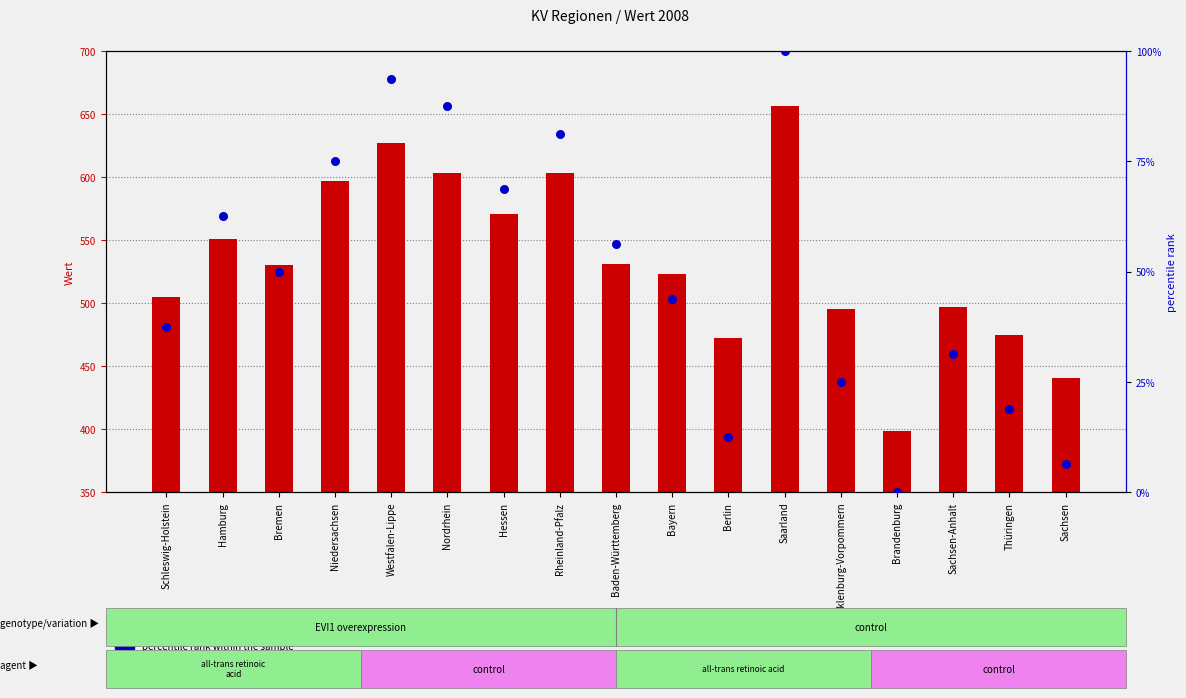

What are all the series names shown in the legend?

transformed count, percentile rank within the sample